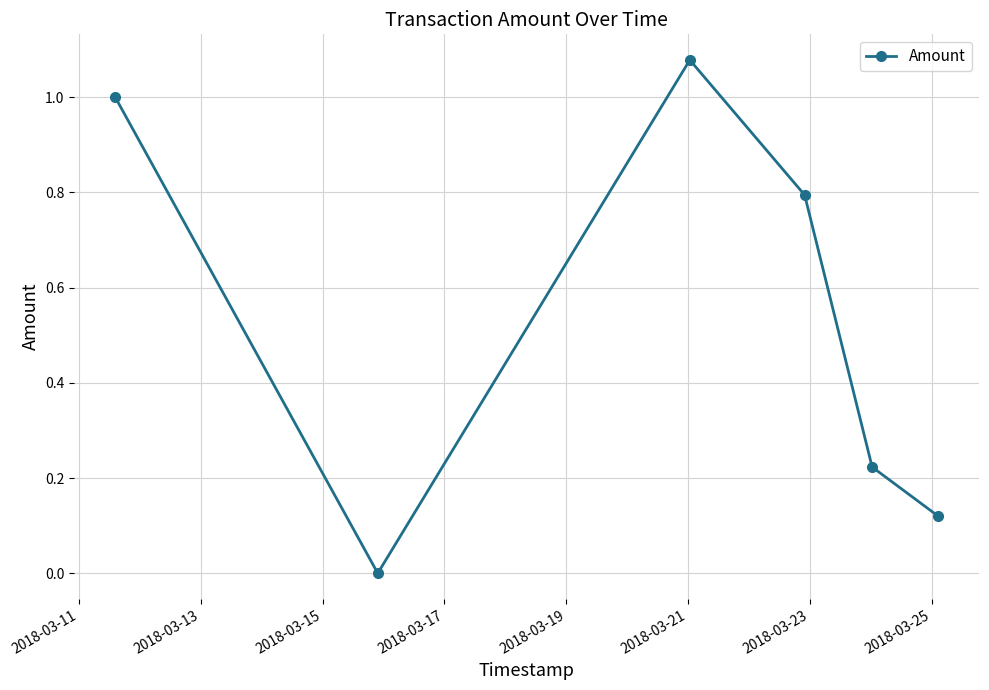

True or false: there are more than 2 points higher than both neighbors.

False